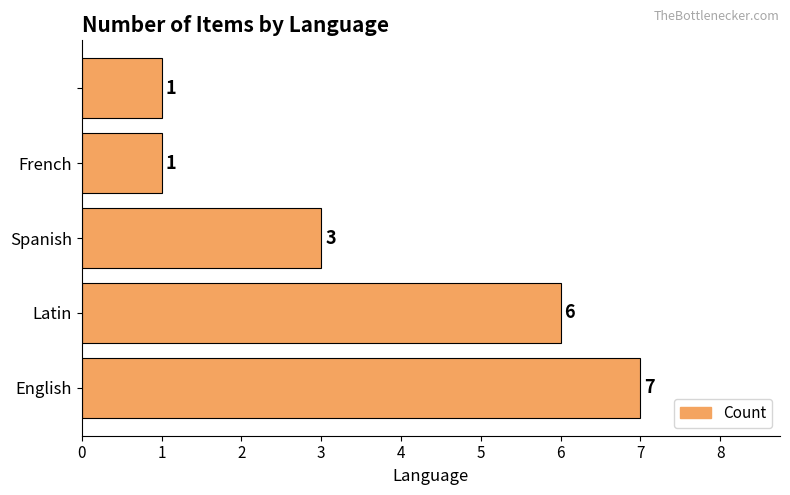

What is the maximum value shown in the chart?

7